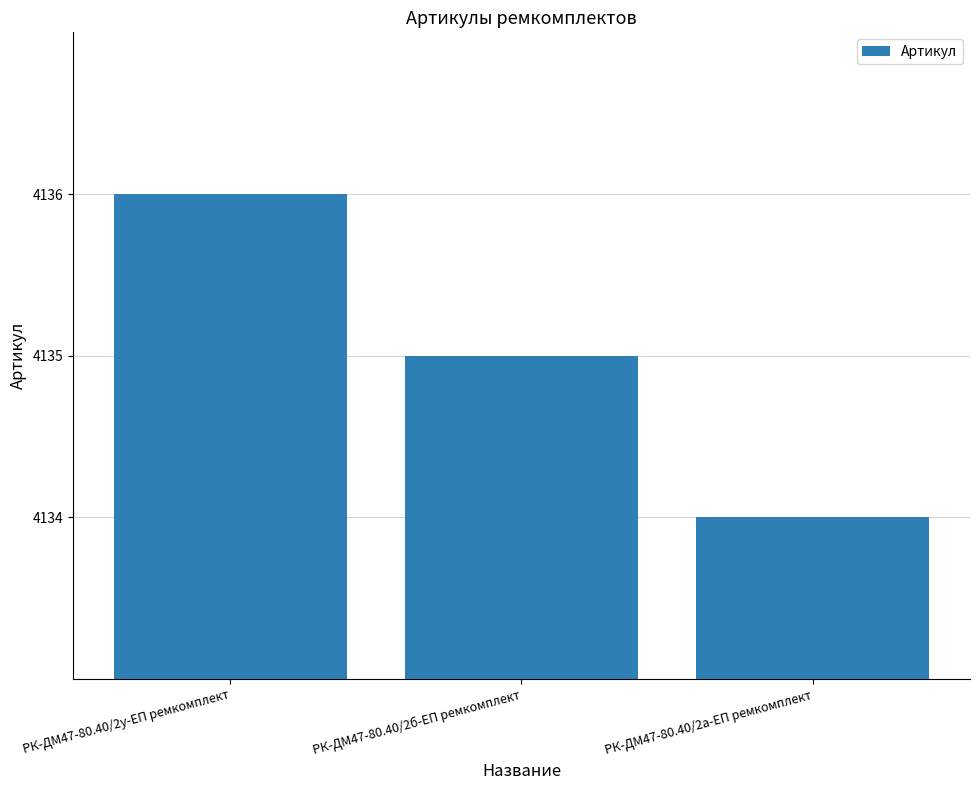

Reading left to right, extract all data points from this chart.

4136	4135	4134